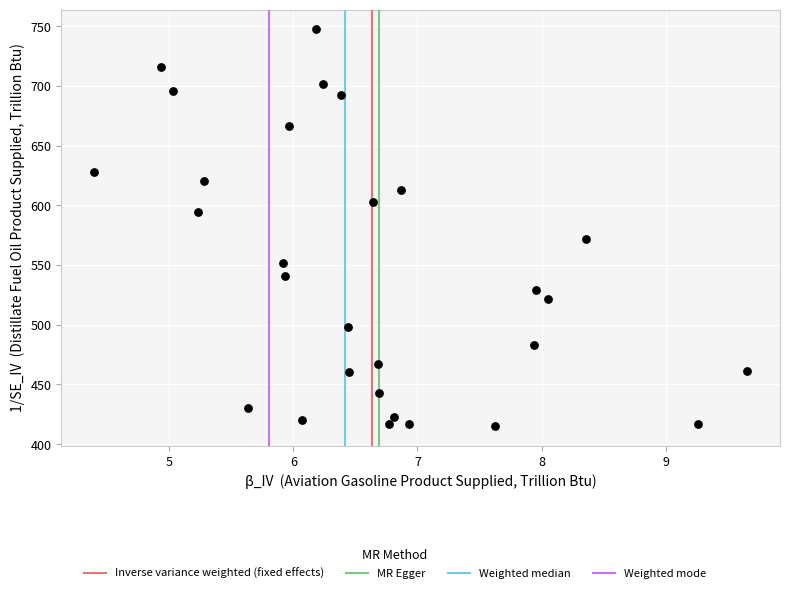

What is the range of X values (max minus min)?

5.3